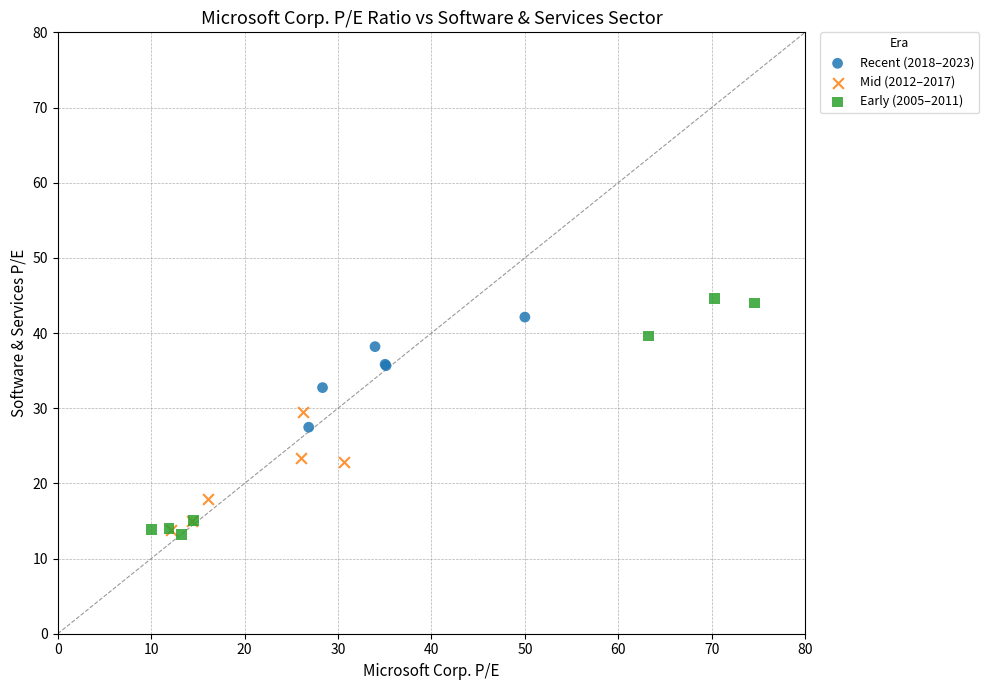

Which series contains the lowest Y value?

Early (2005–2011)